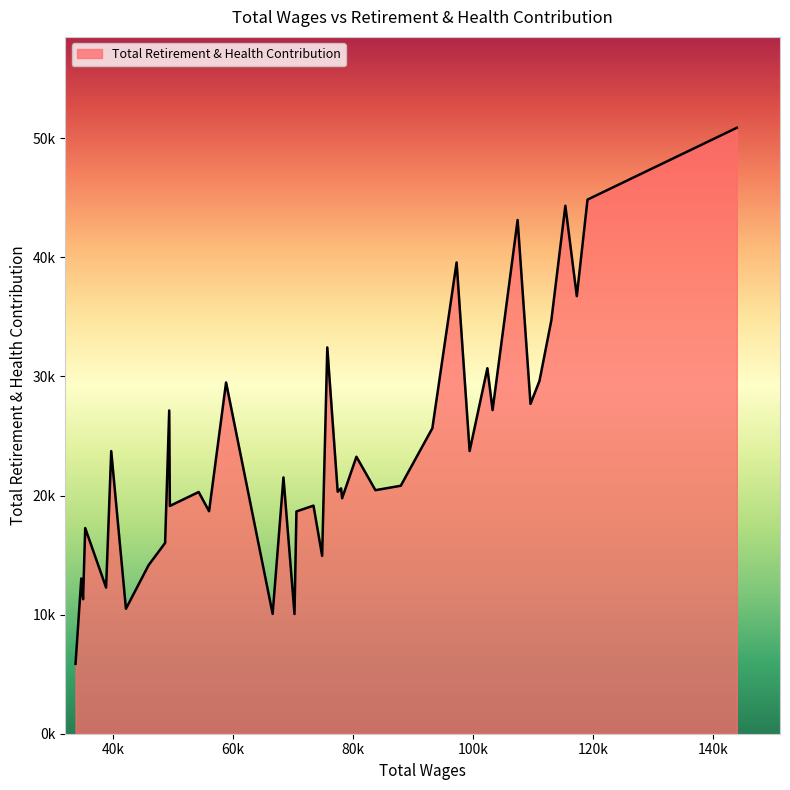

Does the chart have visible grid lines?

No